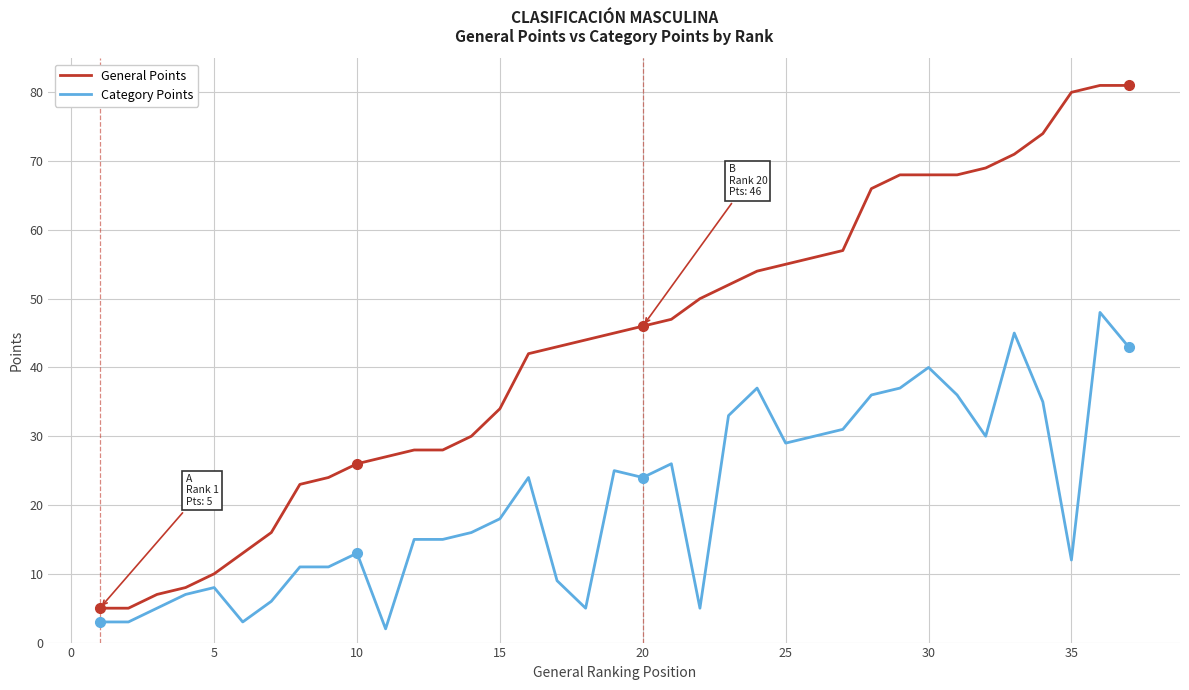

Which series has the largest total across all categories?

General Points